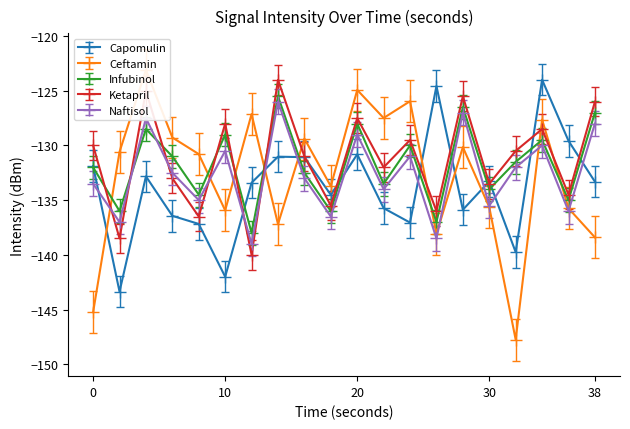

Where is the first local maximum for Capomulin?

4